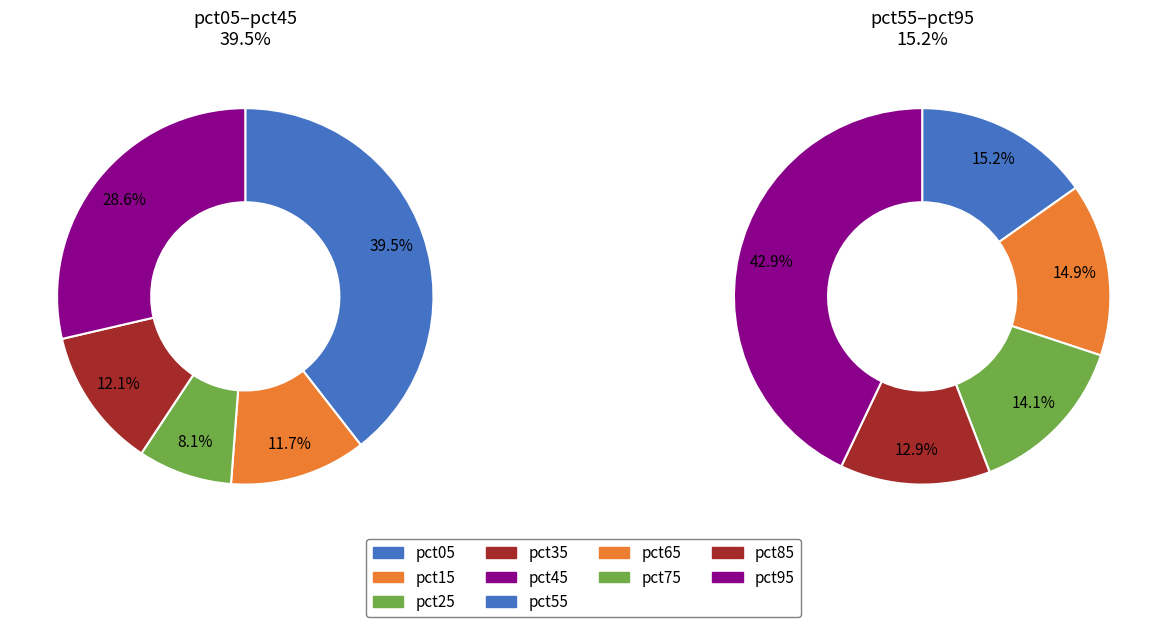

Is there a majority slice in this chart?

No